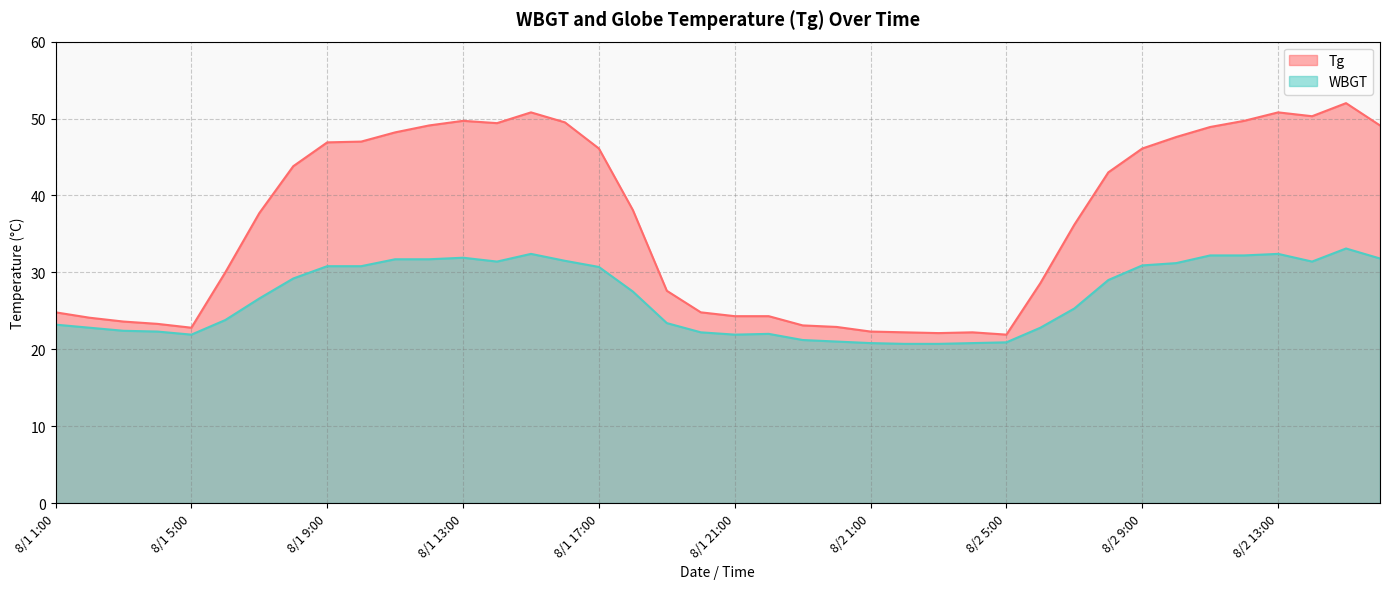

What is the minimum value shown in the chart?

20.7